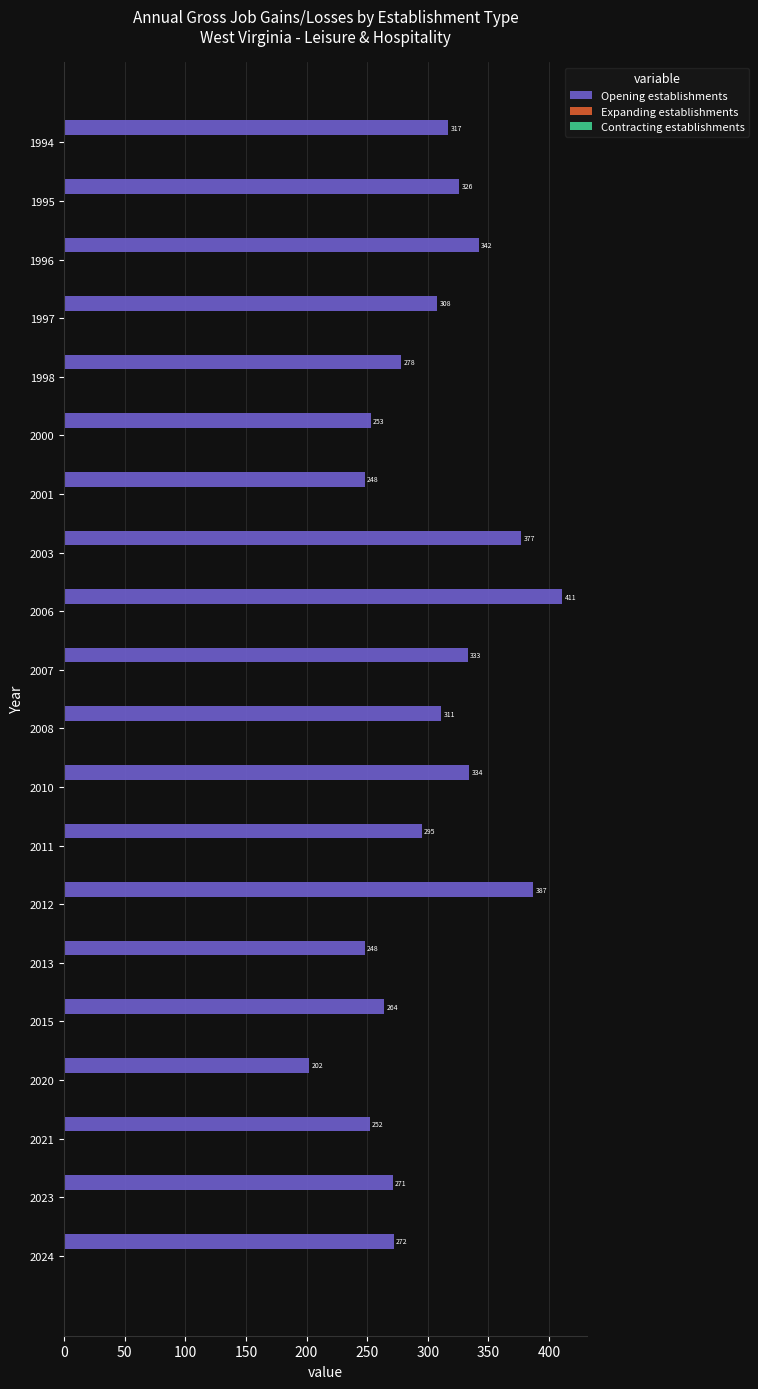

What is the value of the 3rd bar from the top?

342